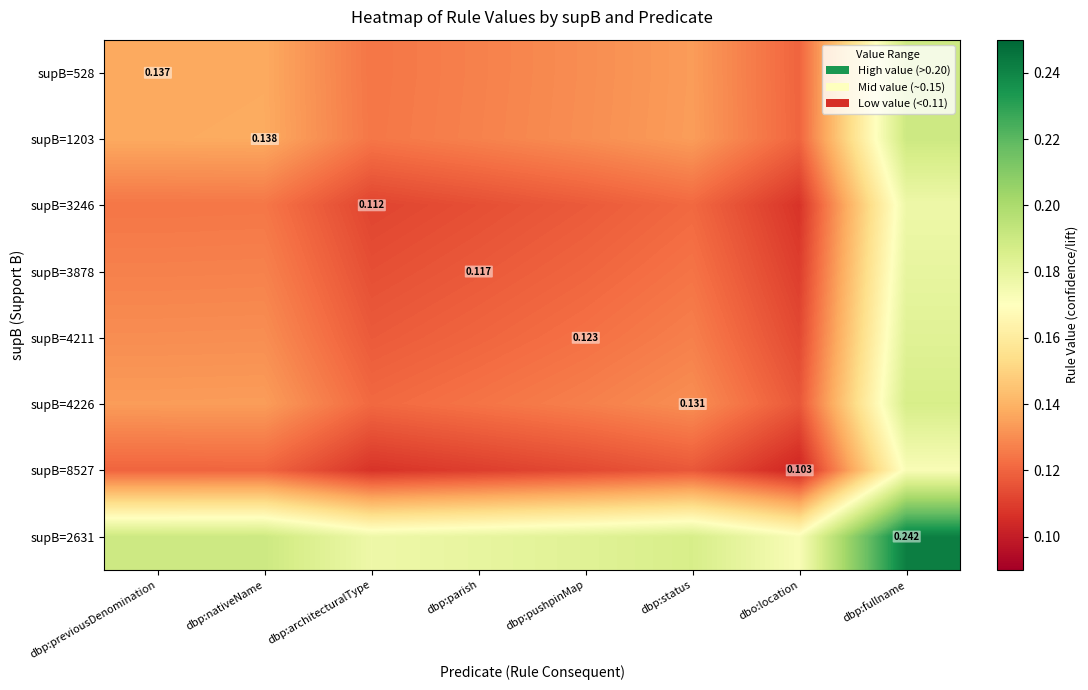

True or false: supB=1203 has a value of 0.2 at dbp:parish.

False